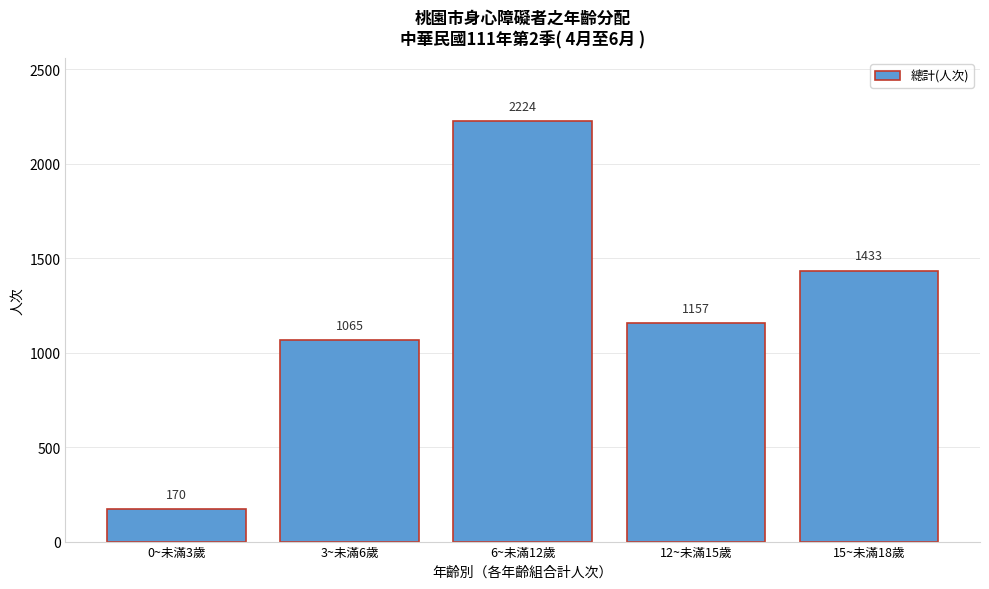

Reading left to right, list all the values displayed in this chart.

170	1065	2224	1157	1433